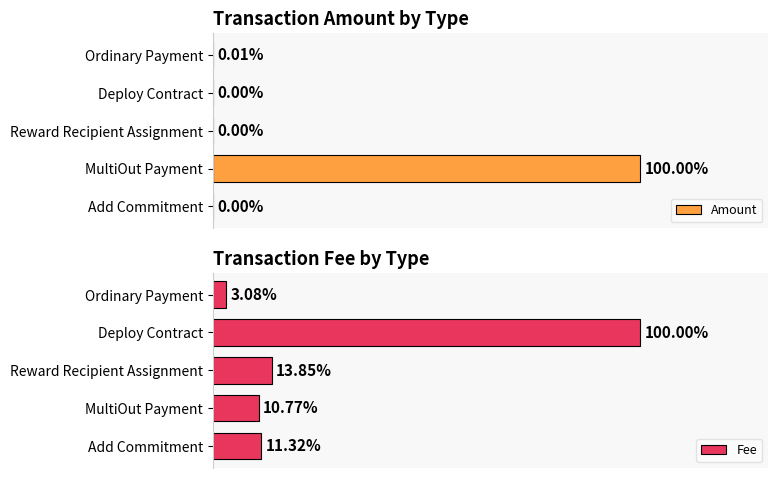

Where is Amount nearest to the value 50?

Ordinary Payment